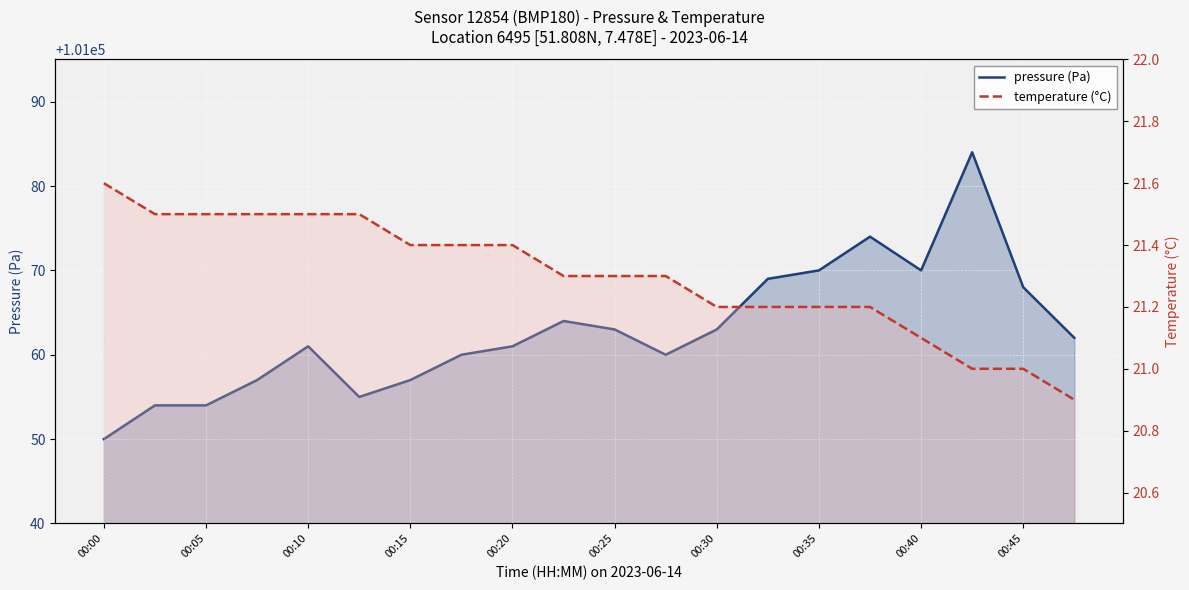

Which series has the largest range (max minus min)?

pressure (Pa)